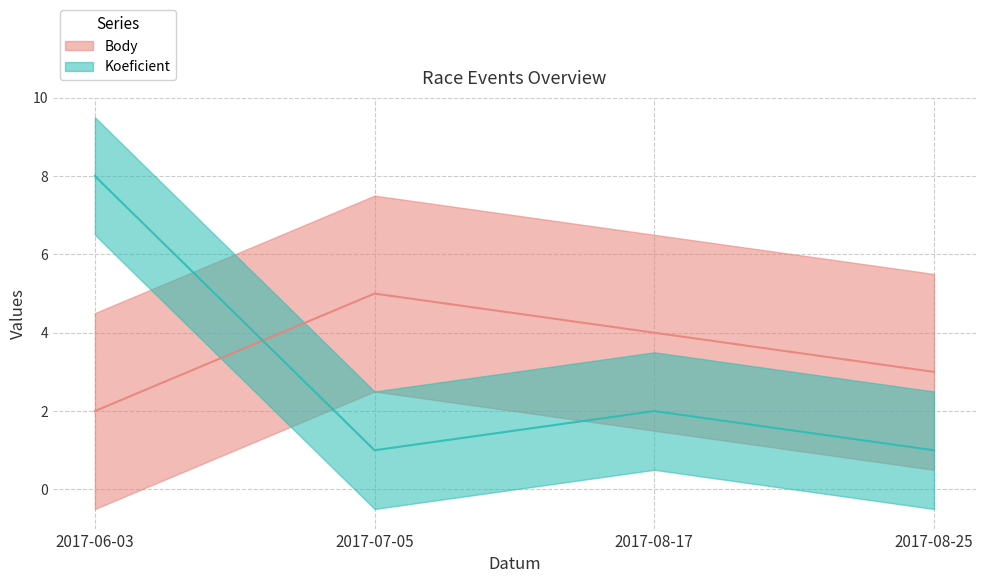

The value of Body at 2017-08-25 is 3. True or false?

True